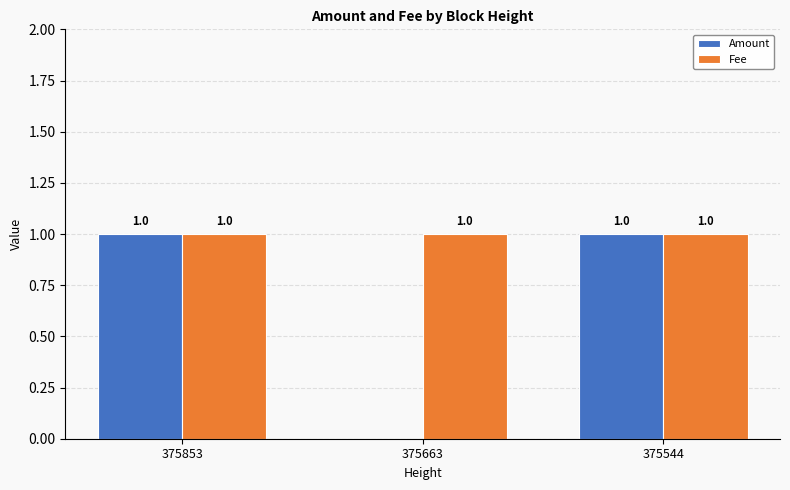

Reading left to right, what are all the values shown in this chart?

Amount: 1	0	1
Fee: 1	1	1